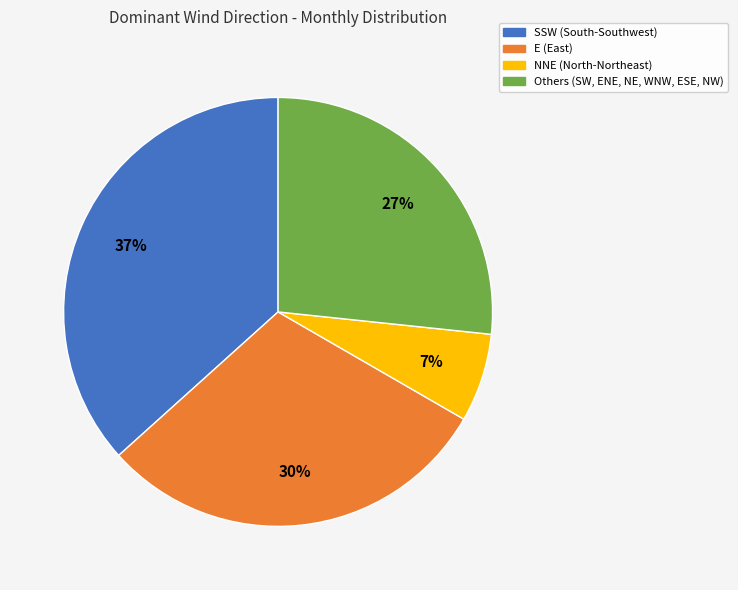

Does any single category account for the majority?

No